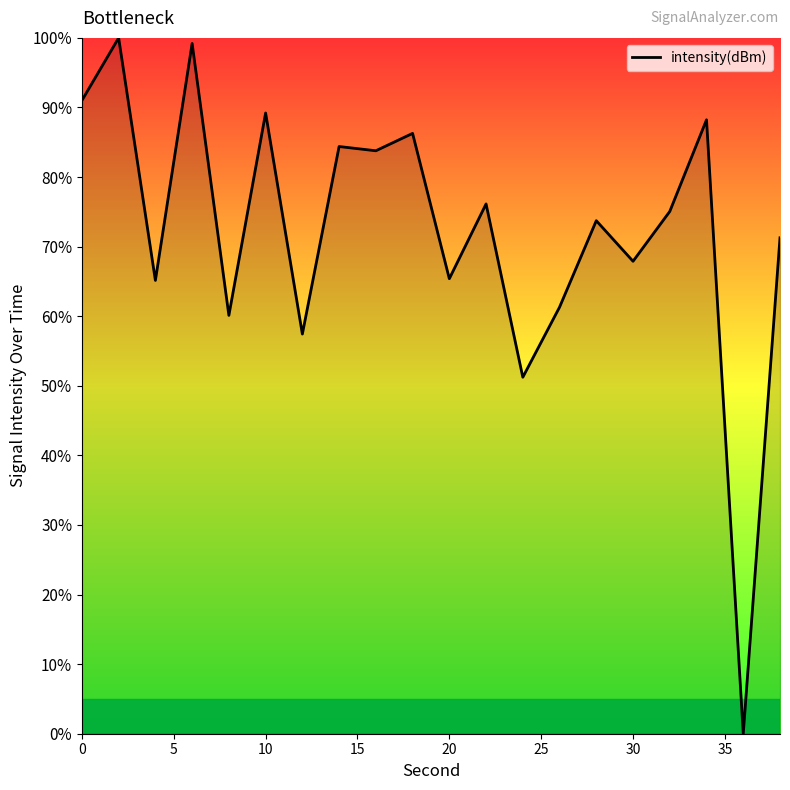

What is the greatest value displayed?

100.0